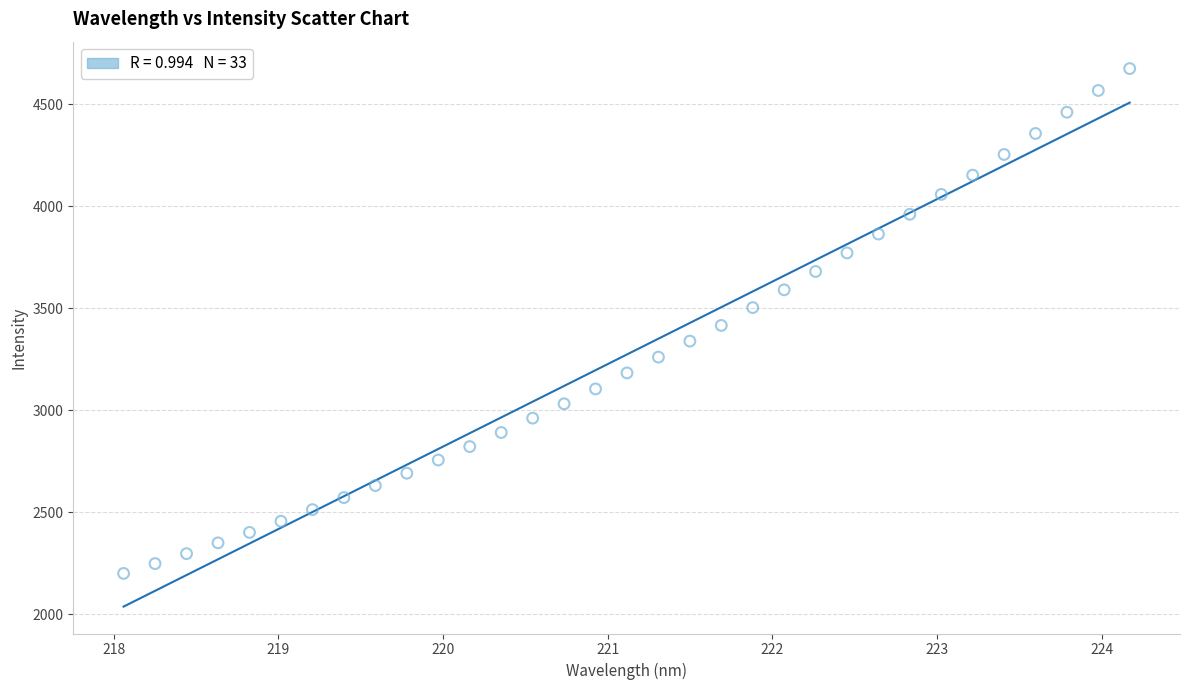

What is the range of Y values (max minus min)?

2476.3